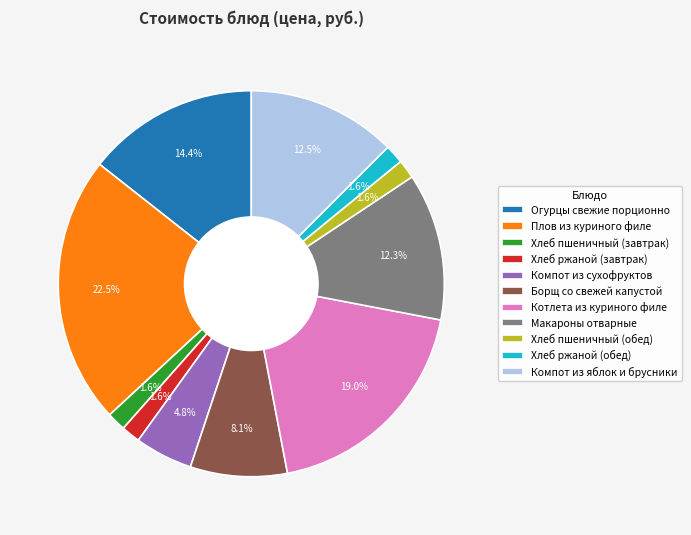

How many segments does this pie chart have?

11